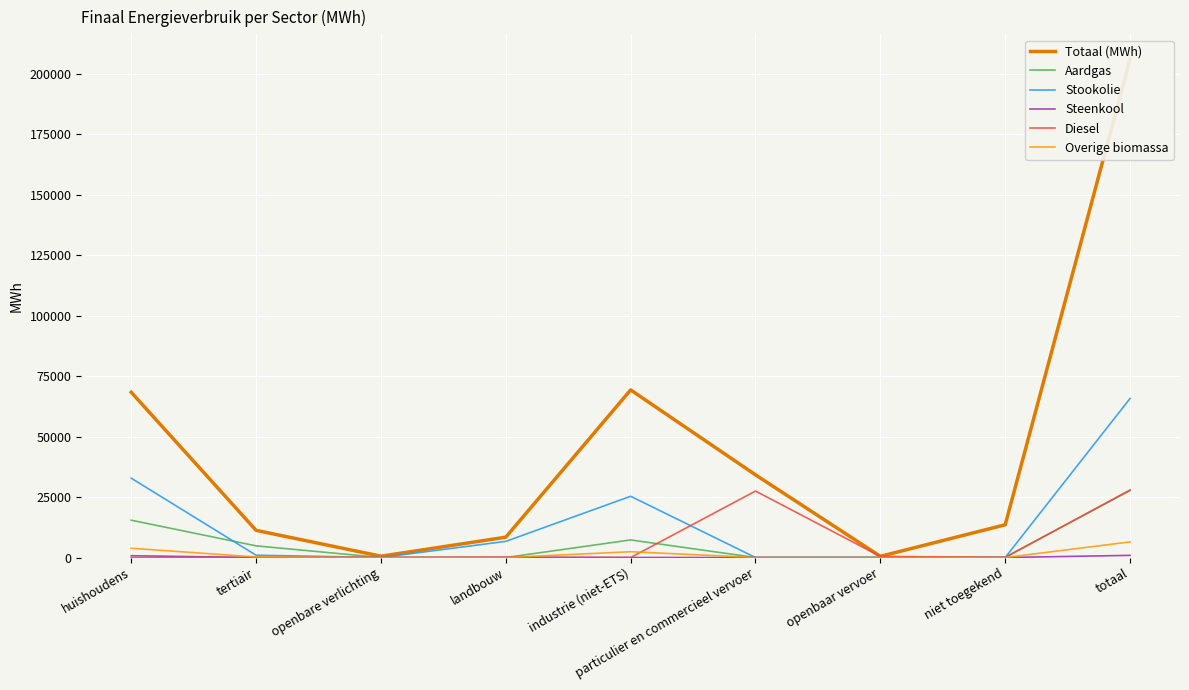

What value does the Stookolie series have at tertiair?

953.5